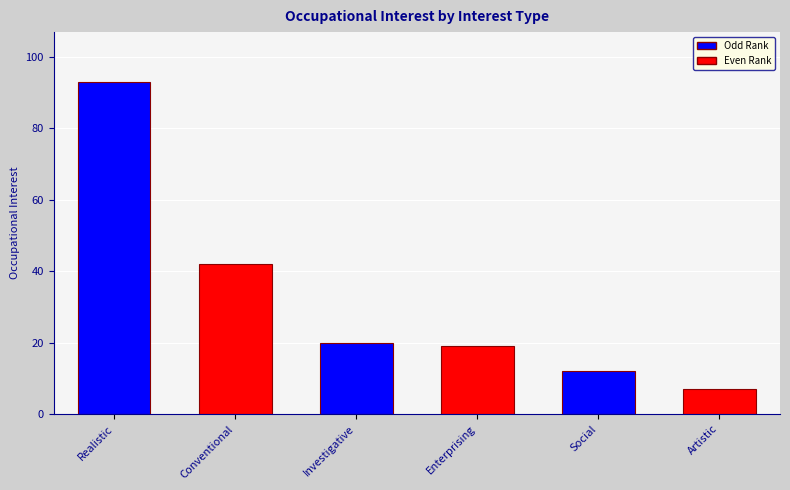

Rank the categories by value from highest to lowest.

Realistic, Conventional, Investigative, Enterprising, Social, Artistic